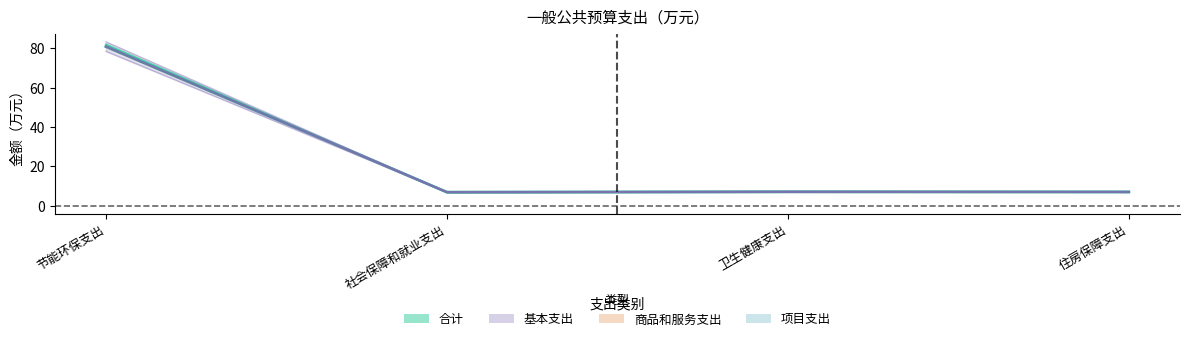

The 合计 series shows 1.7 at 卫生健康支出. True or false?

False